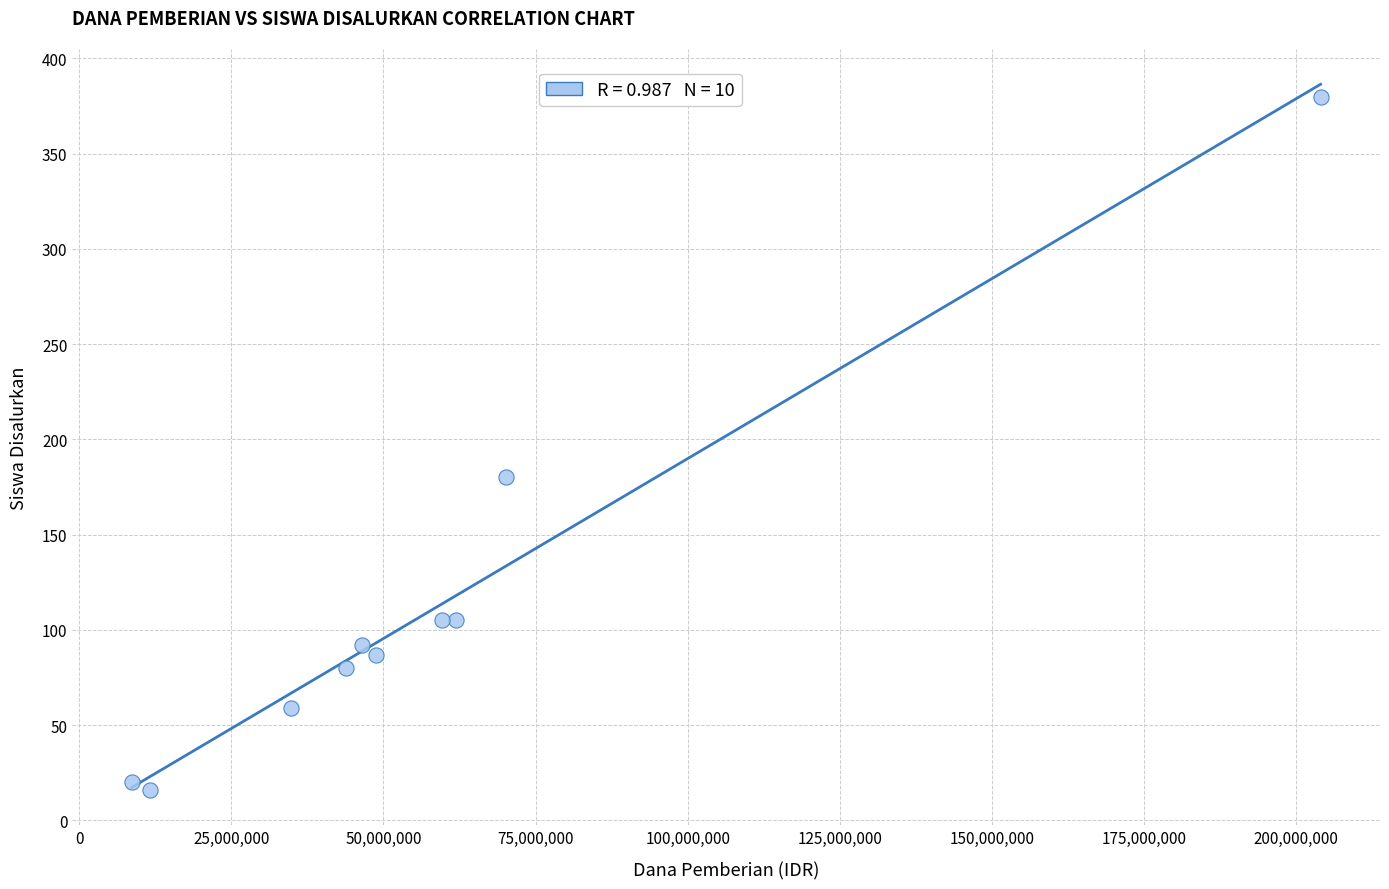

What is the range of Y values (max minus min)?

364